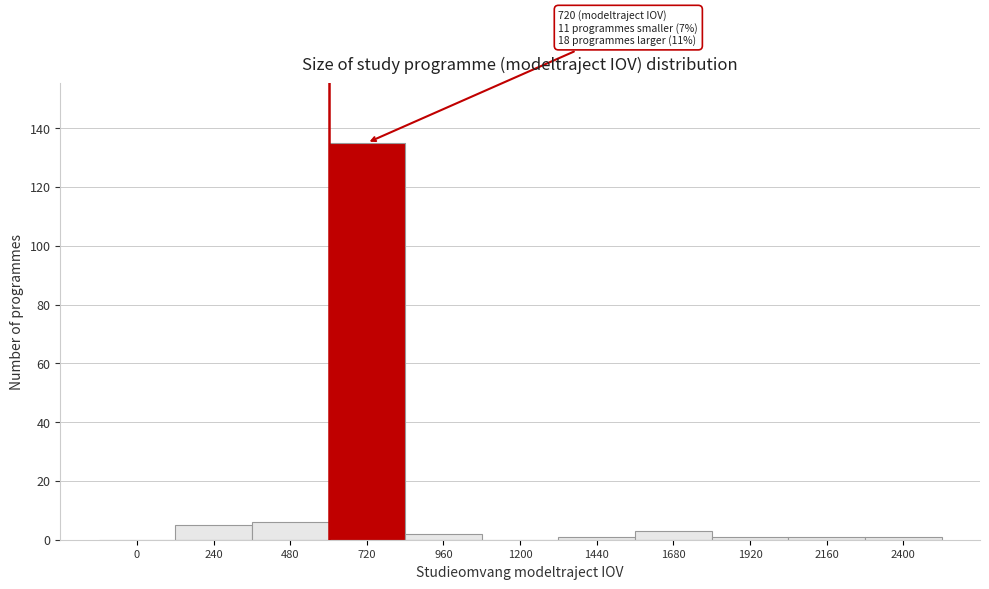

Reading left to right, what are all the values shown in this chart?

0=0	240=5	480=6	720=135	960=2	1200=0	1440=1	1680=3	1920=1	2160=1	2400=1